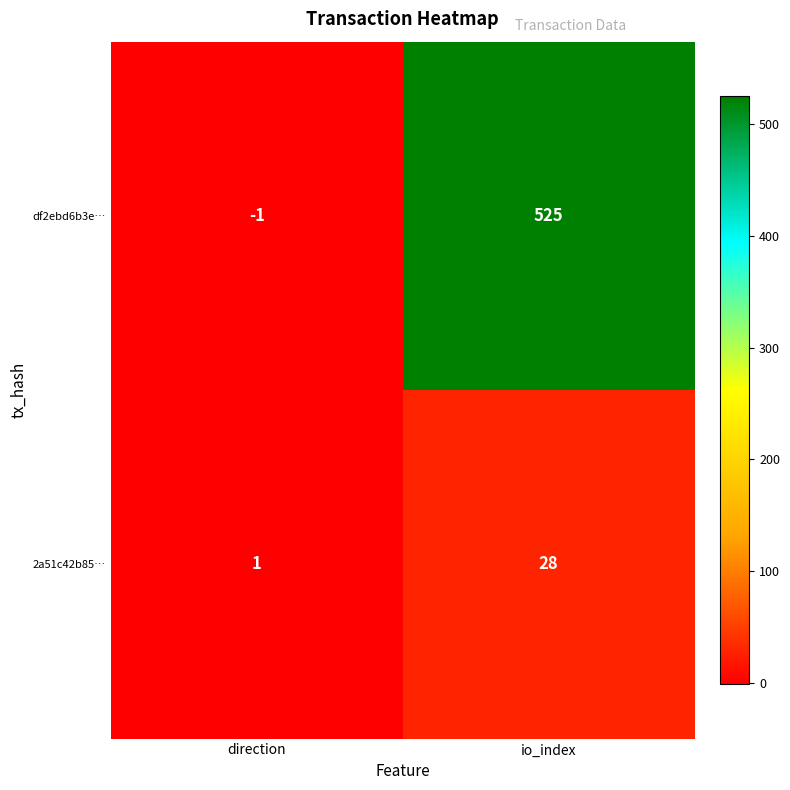

Between direction and io_index, which series saw the biggest shift?

df2ebd6b3e…